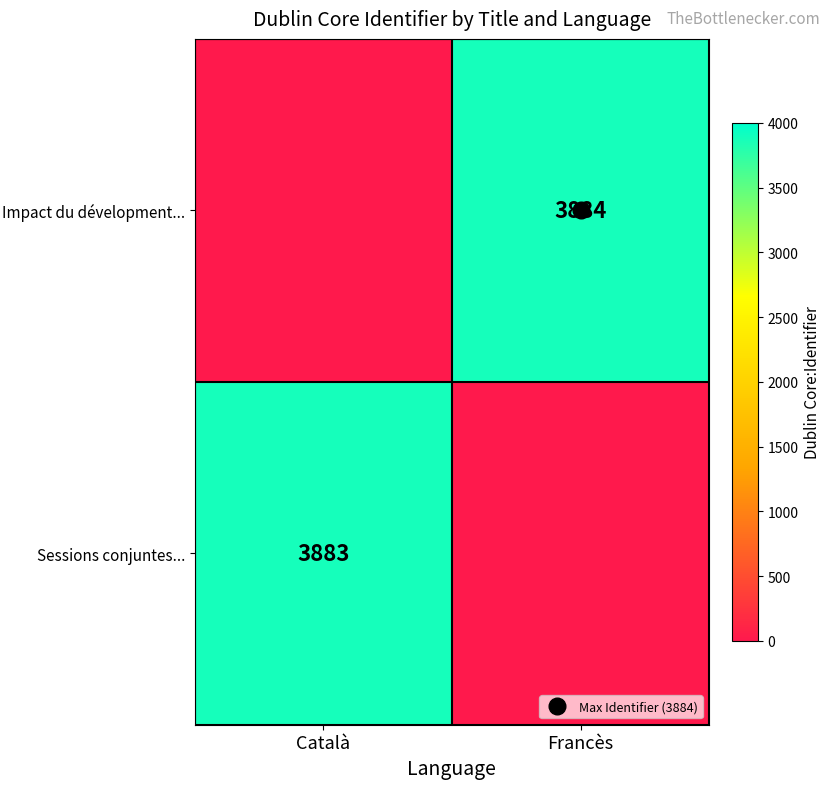

How many values in the Sessions conjuntes... series are below 3883?

1